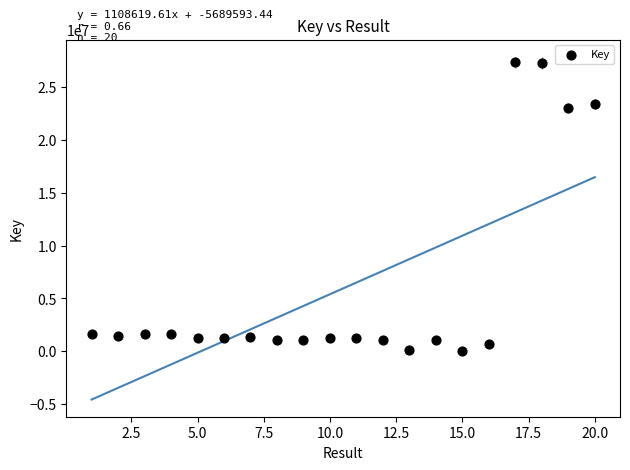

What Y value in the scatter plot is closest to 13676357?

23061634